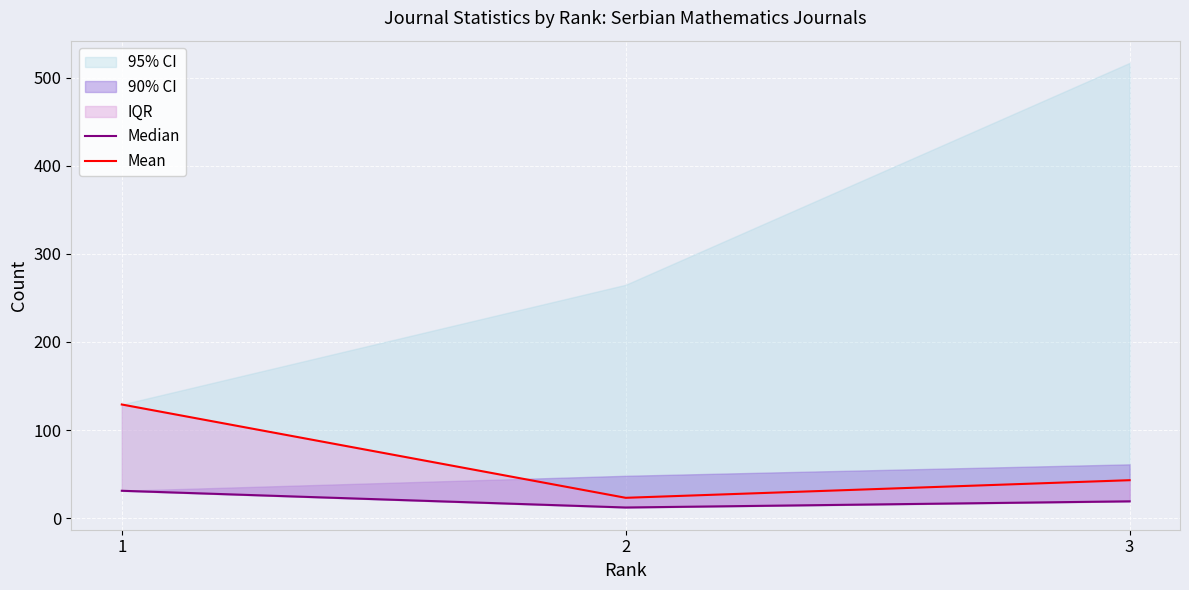

Where does the Mean series first go above 43?

1